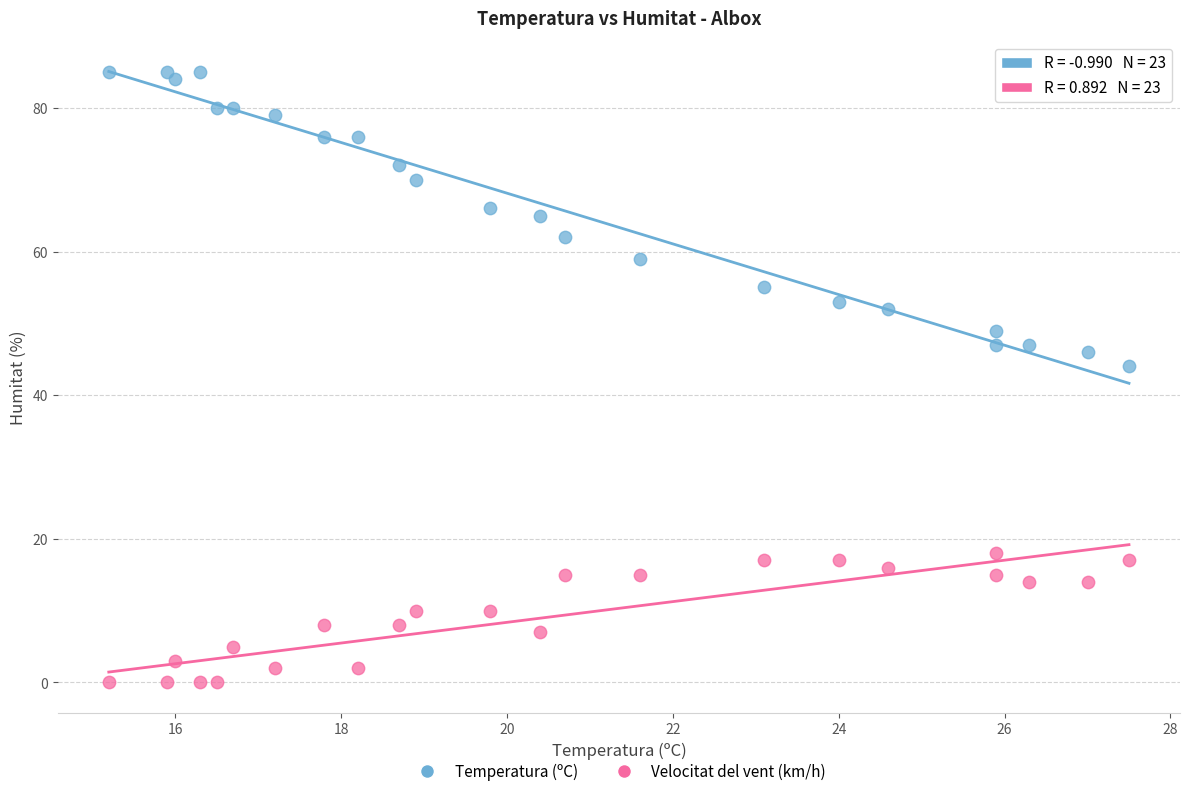

Which series has the widest spread of Y values?

Temperatura (ºC)